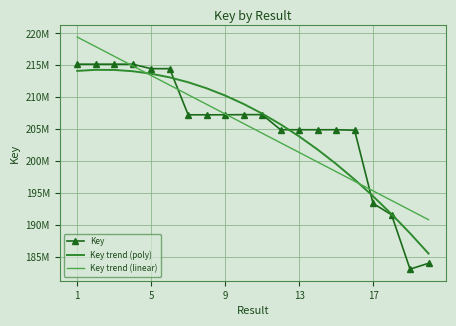

What are all the series names shown in the legend?

Key, Key trend (poly), Key trend (linear)